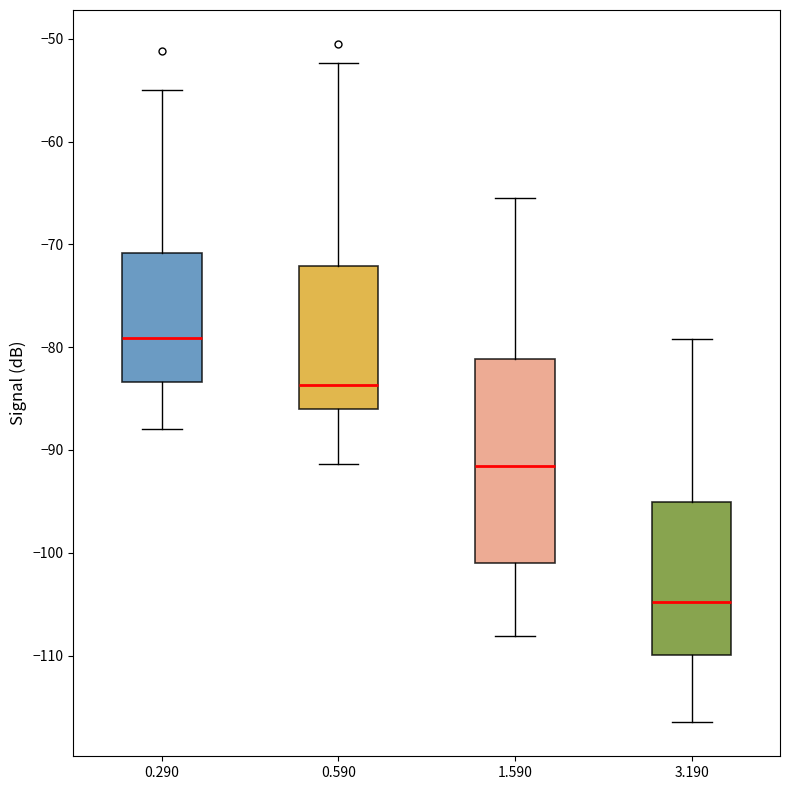

Reading left to right, transcribe this box plot: for each box, give where its median line is, the range the box spans, and where its two whiskers end, as read against the y-axis. The values are not printed on the chart, so give them approximately, as read against the axis.

0.290: median -79, box -83 to -71, whiskers -88 to -55
0.590: median -84, box -86 to -72, whiskers -91 to -52
1.590: median -92, box -101 to -81, whiskers -108 to -65
3.190: median -105, box -110 to -95, whiskers -116 to -79